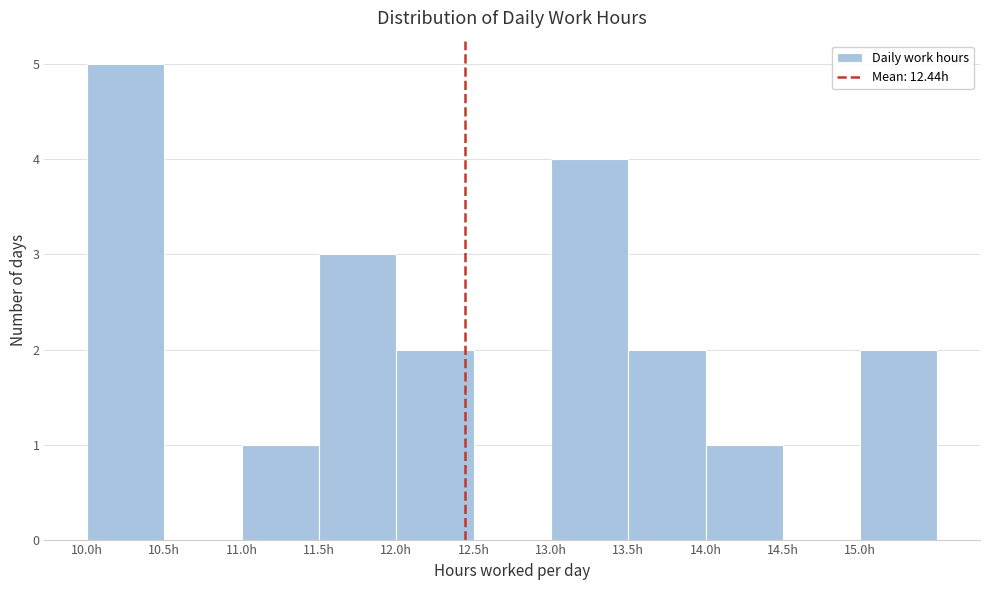

What is the height of the bar covering 11.0 to 11.5 on the x-axis? The values are not printed on the chart, so give them approximately, as read against the axis.

1